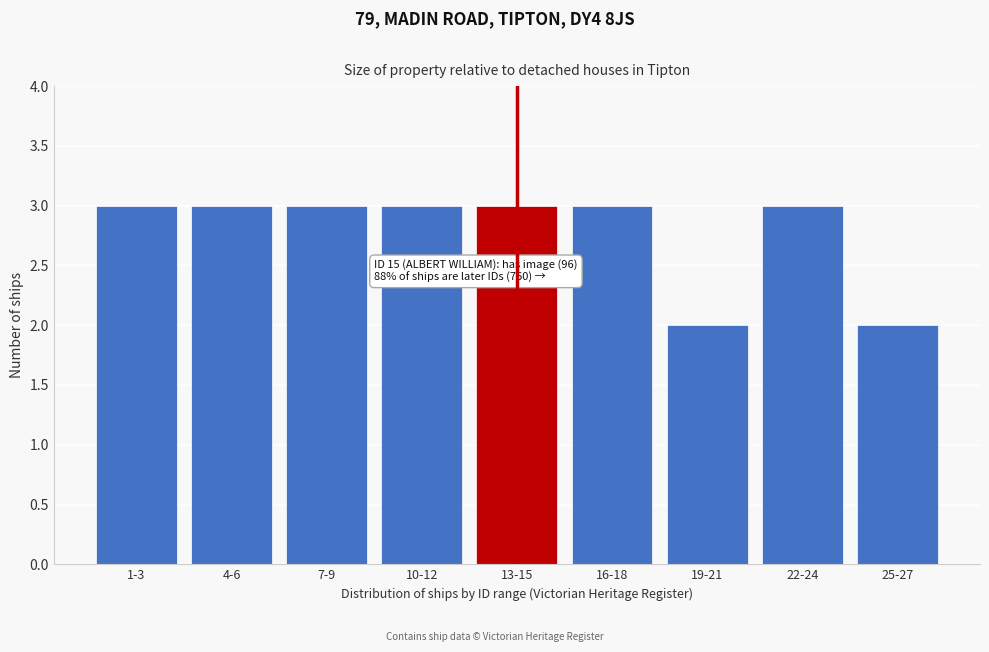

Reading left to right, what are all the values shown in this chart?

1-3=3	4-6=3	7-9=3	10-12=3	13-15=3	16-18=3	19-21=2	22-24=3	25-27=2